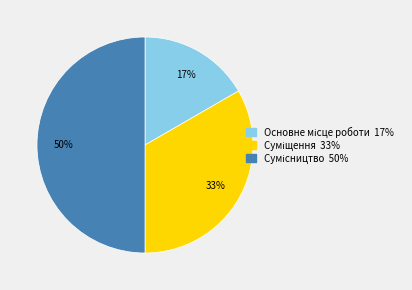

To the nearest percent, what is the average slice percentage?

33%